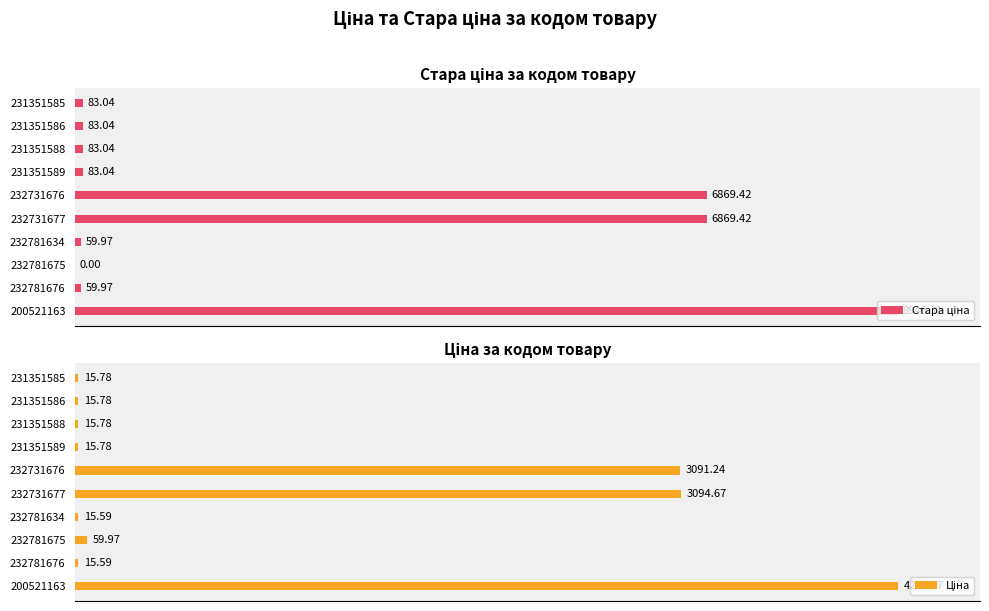

Reading left to right, list all the values displayed in this chart.

Стара ціна: 8946.3	60.0	0.0	60.0	6869.4	6869.4	83.0	83.0	83.0	83.0
Ціна: 4204.8	15.6	60.0	15.6	3094.7	3091.2	15.8	15.8	15.8	15.8